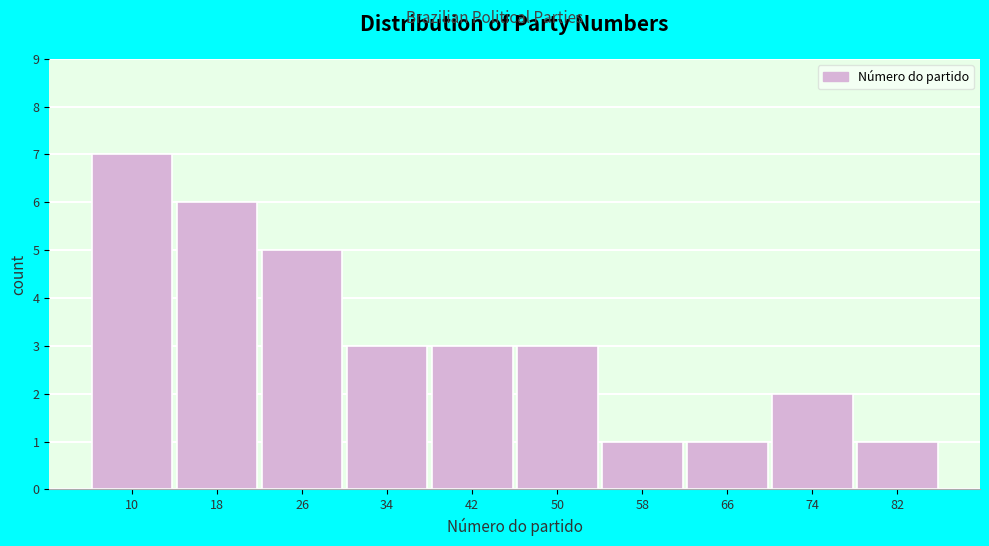

Reading right to left, extract all data points from this chart.

1	2	1	1	3	3	3	5	6	7